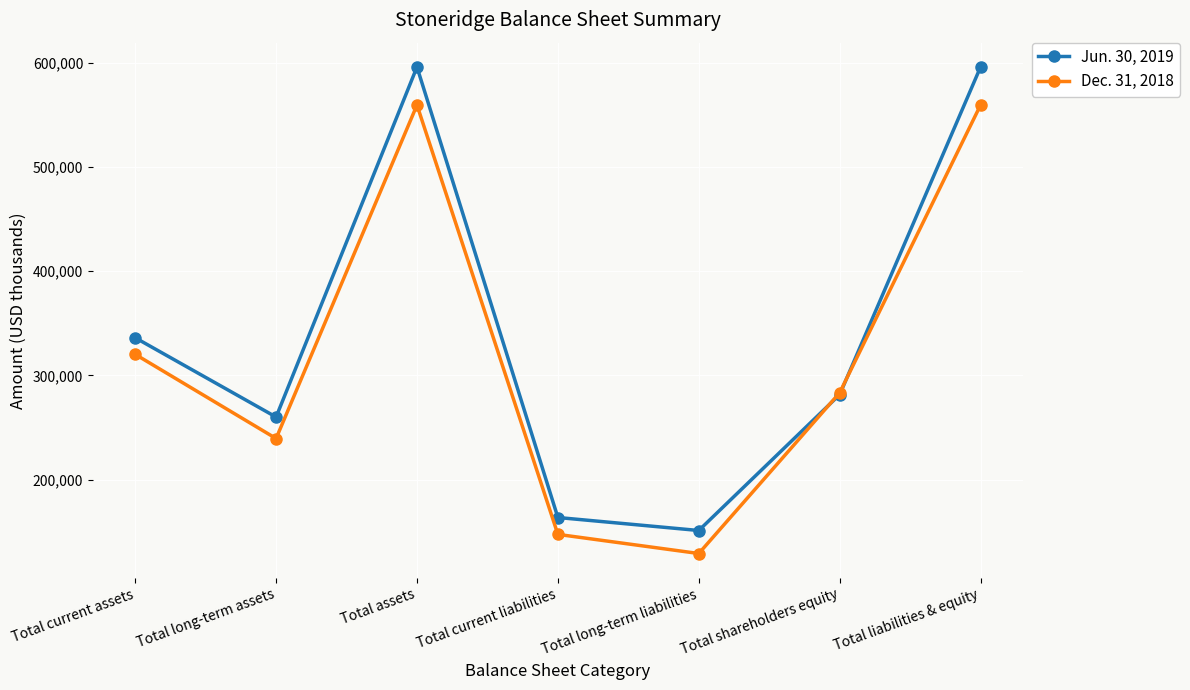

The Jun. 30, 2019 series shows 554521 at Total current assets. True or false?

False